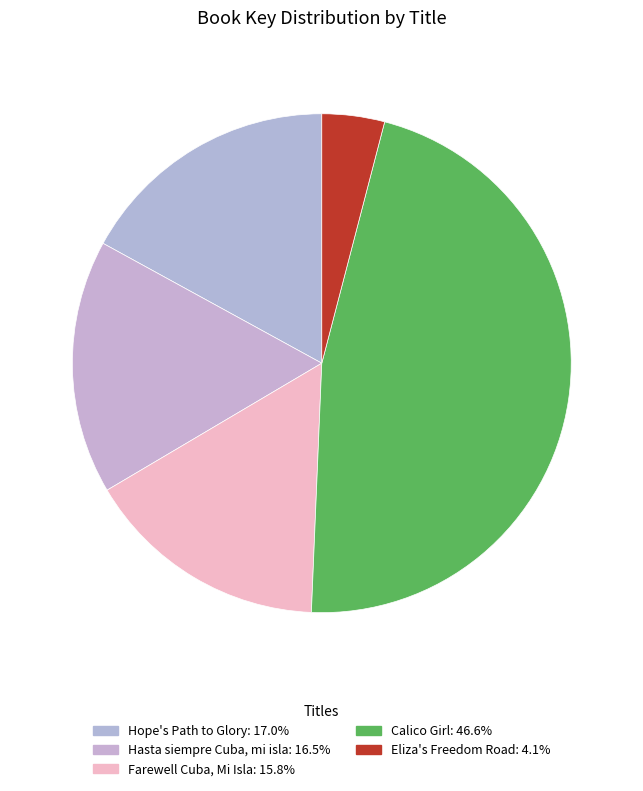

Which category has the smallest portion of the pie?

Eliza's Freedom Road